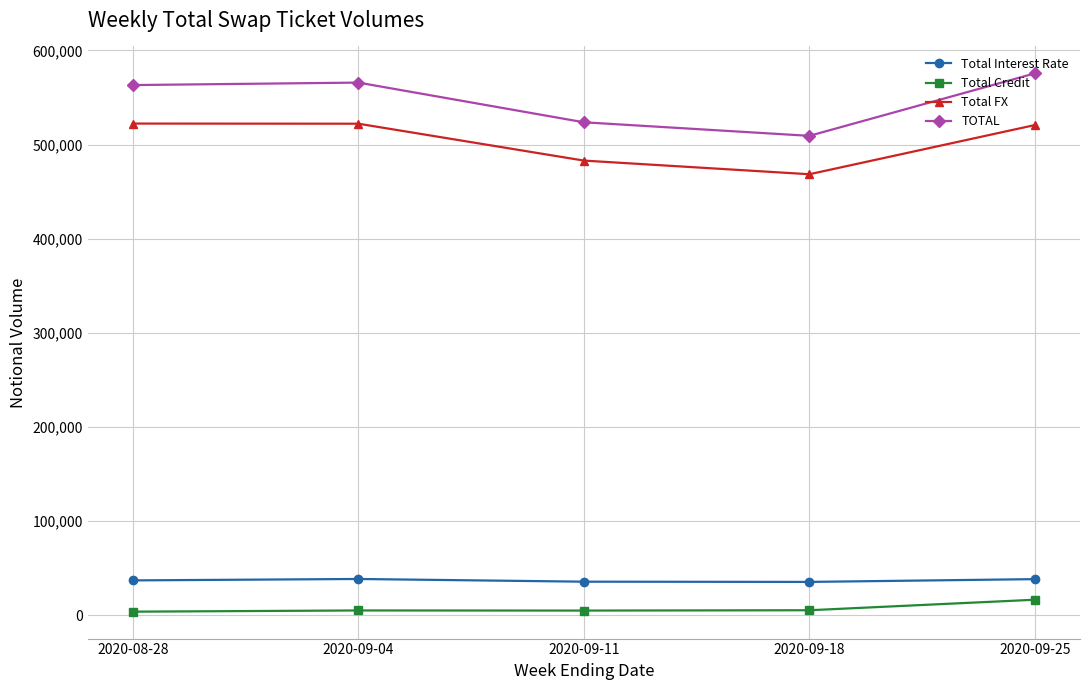

How many data points in Total FX are less than 520679?

2